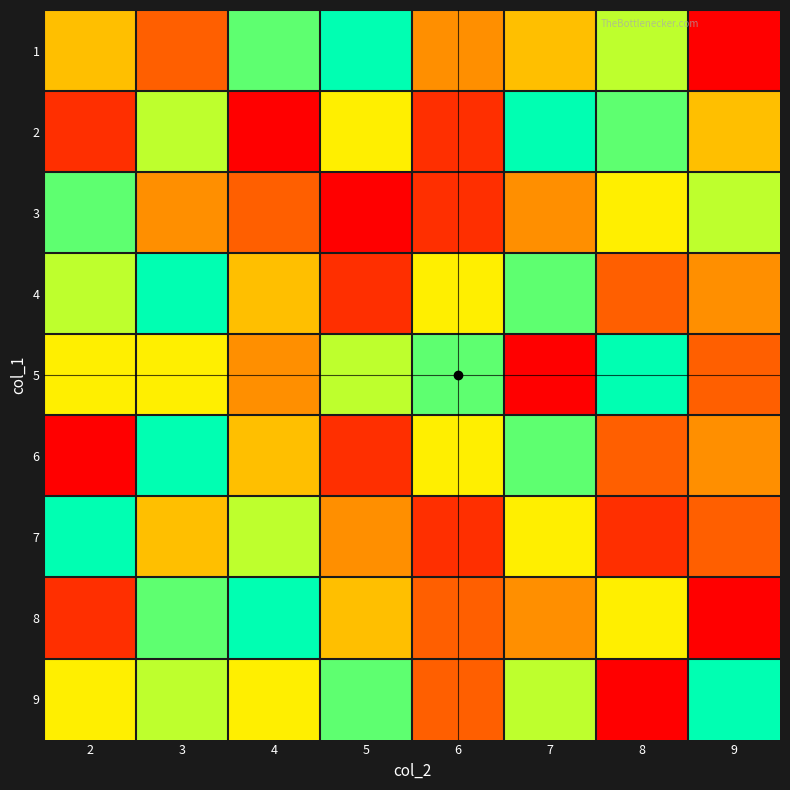

Reading left to right, extract all data points from this chart.

1: 2=5	3=3	4=8	5=9	6=4	7=5	8=7	9=1
2: 2=2	3=7	4=1	5=6	6=2	7=9	8=8	9=5
3: 2=8	3=4	4=3	5=1	6=2	7=4	8=6	9=7
4: 2=7	3=9	4=5	5=2	6=6	7=8	8=3	9=4
5: 2=6	3=6	4=4	5=7	6=8	7=1	8=9	9=3
6: 2=1	3=9	4=5	5=2	6=6	7=8	8=3	9=4
7: 2=9	3=5	4=7	5=4	6=2	7=6	8=2	9=3
8: 2=2	3=8	4=9	5=5	6=3	7=4	8=6	9=1
9: 2=6	3=7	4=6	5=8	6=3	7=7	8=1	9=9